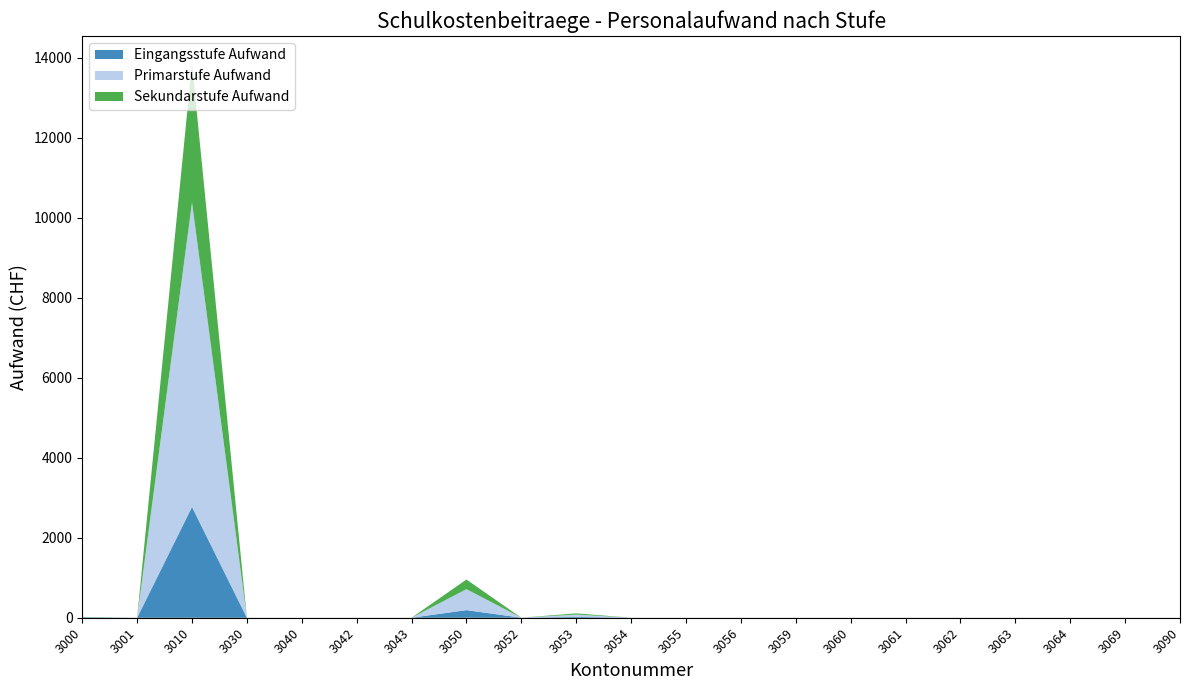

Reading left to right, list all the values displayed in this chart.

Eingangsstufe Aufwand: 3000=11	3001=0	3010=2770	3030=0	3040=0	3042=0	3043=0	3050=190	3052=0	3053=20	3054=0	3055=0	3056=0	3059=0	3060=0	3061=0	3062=0	3063=0	3064=0	3069=0	3090=0
Primarstufe Aufwand: 3000=6	3001=0	3010=7620	3030=0	3040=0	3042=0	3043=0	3050=525	3052=0	3053=60	3054=0	3055=0	3056=0	3059=0	3060=0	3061=0	3062=0	3063=0	3064=0	3069=0	3090=0
Sekundarstufe Aufwand: 3000=3	3001=0	3010=3464	3030=0	3040=0	3042=0	3043=0	3050=240	3052=0	3053=30	3054=0	3055=0	3056=0	3059=0	3060=0	3061=0	3062=0	3063=0	3064=0	3069=0	3090=0